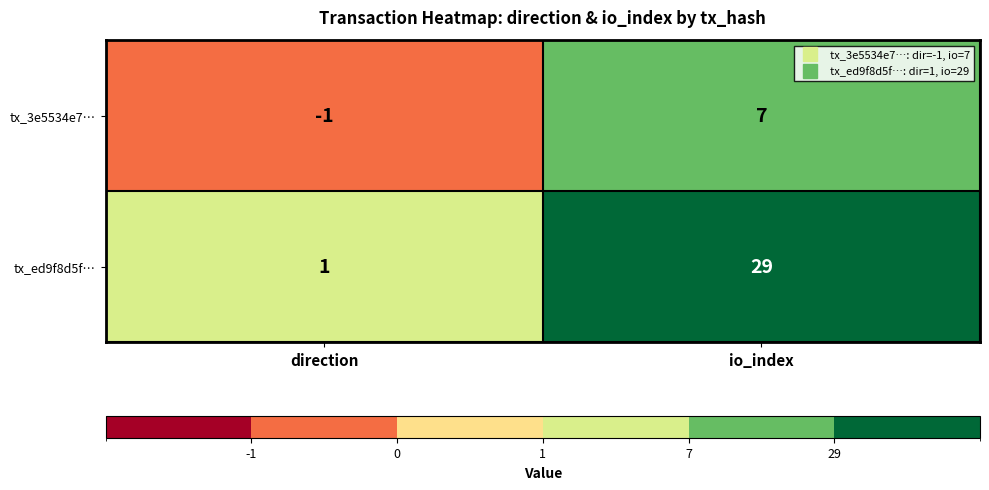

The value of tx_3e5534e7… at io_index is 7. True or false?

True